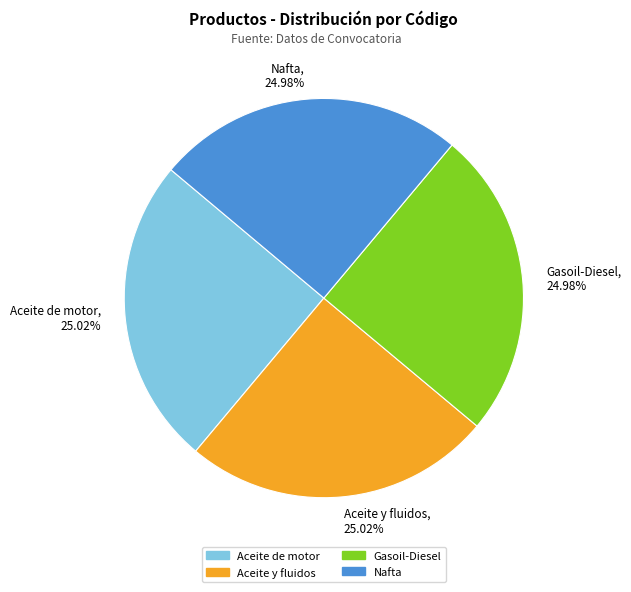

How many segments does this pie chart have?

4